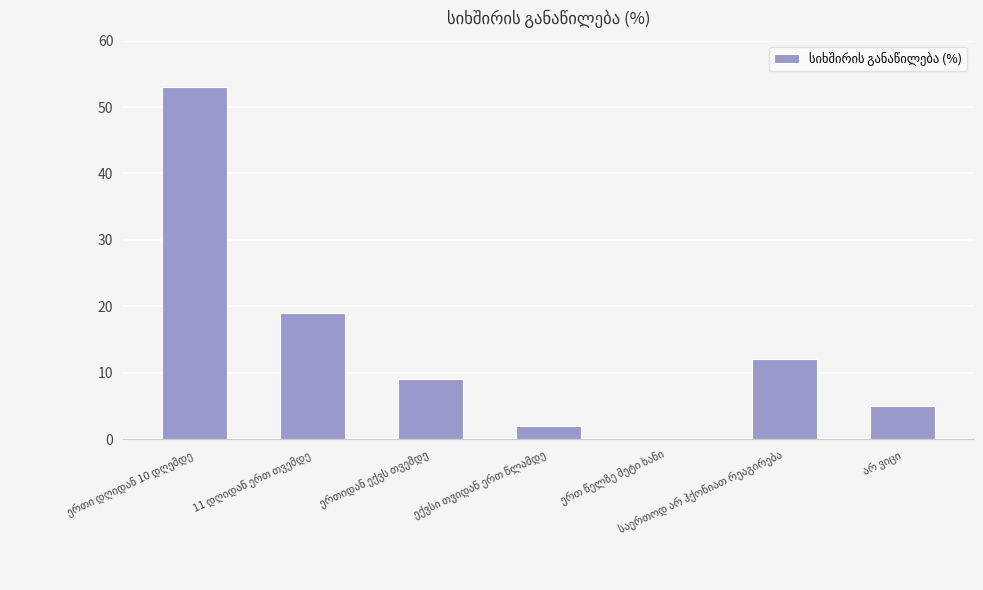

How many categories are shown in the chart?

7